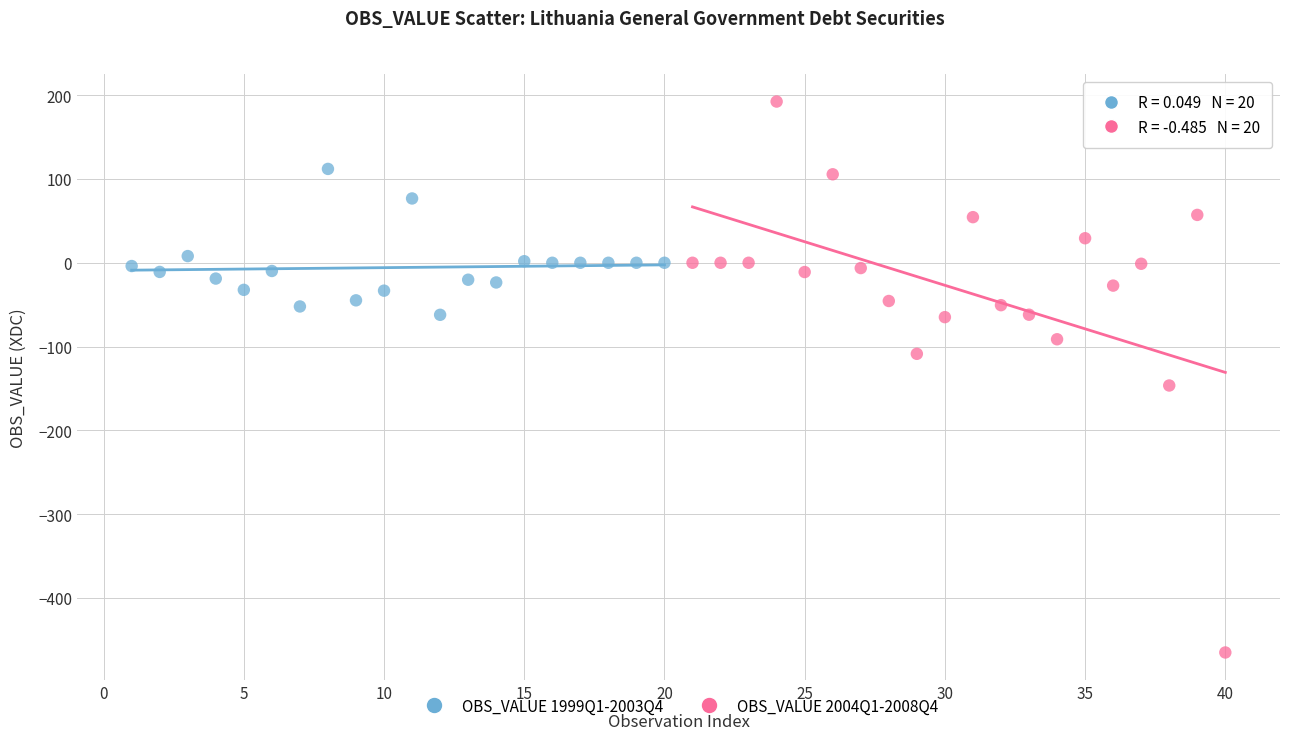

Which series reaches the maximum Y coordinate?

OBS_VALUE 2004Q1-2008Q4